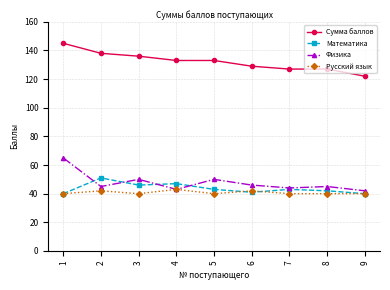

How many distinct data groups are displayed?

4